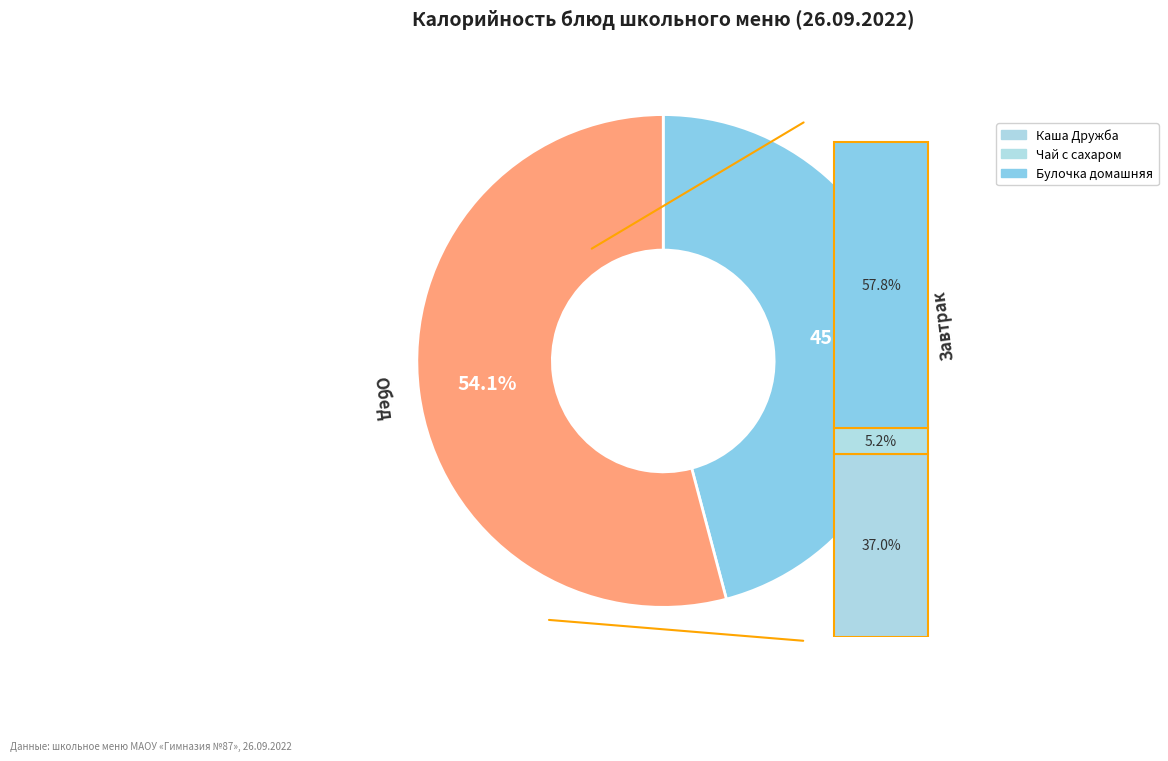

Do Каша Дружба (Завтрак) and Хлеб ржаной (Обед) together represent more than half of the pie?

No